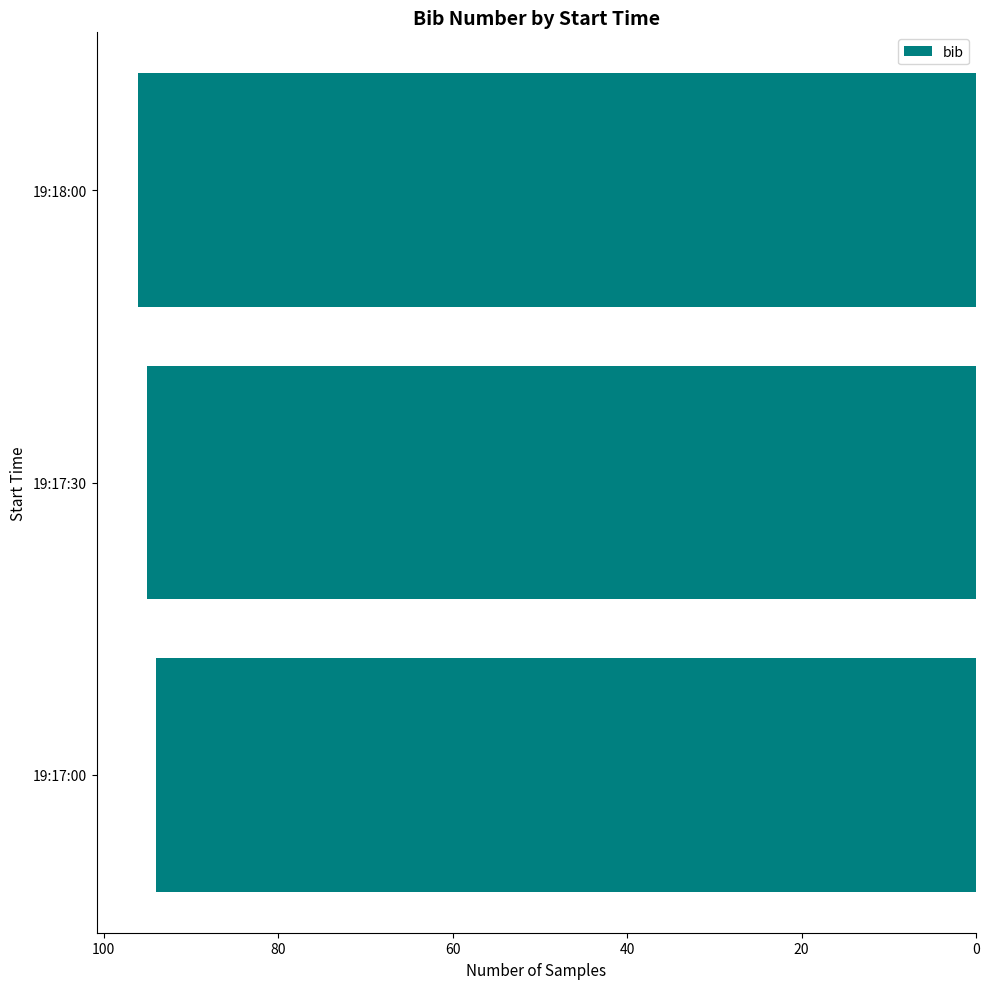

Reading bottom to top, what are all the values shown in this chart?

94	95	96